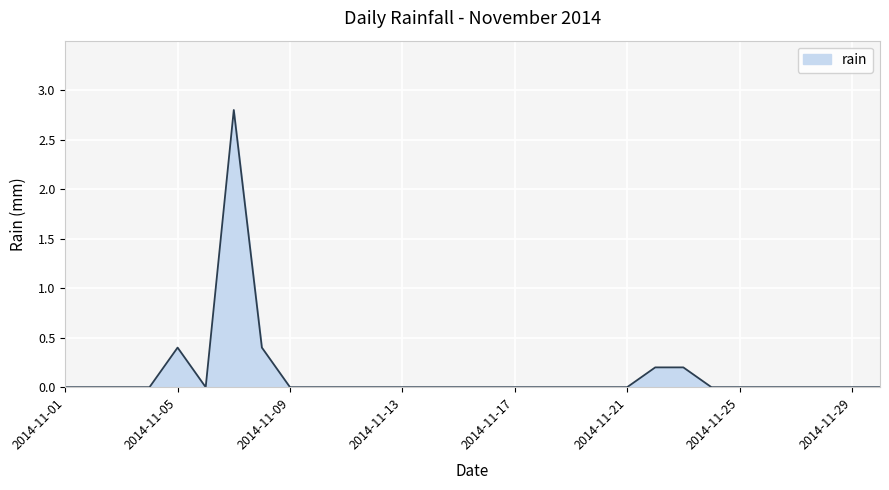

What is the maximum value shown in the chart?

2.8